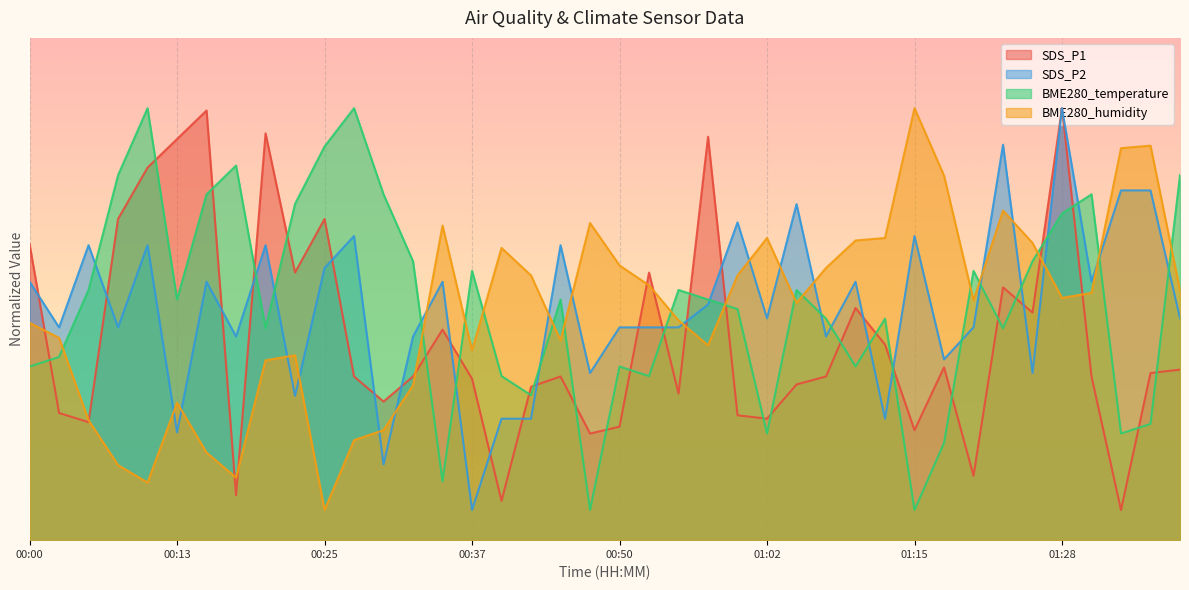

Which series has the widest spread of values?

SDS_P1